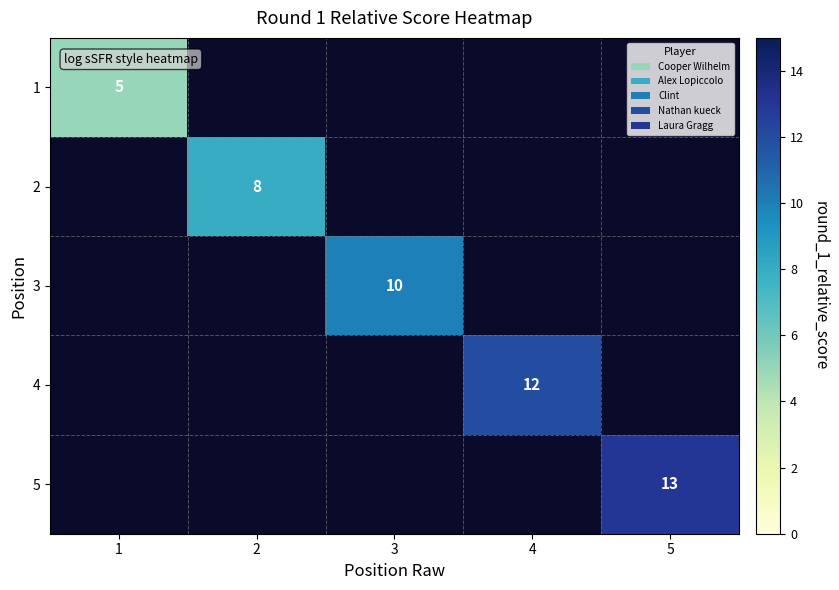

True or false: 1 has a value of 8 at 1.

False